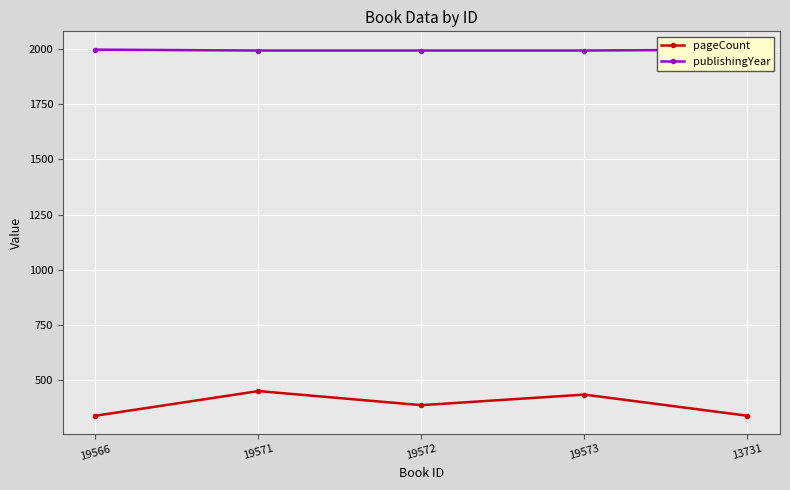

How many lines are shown in the chart?

2